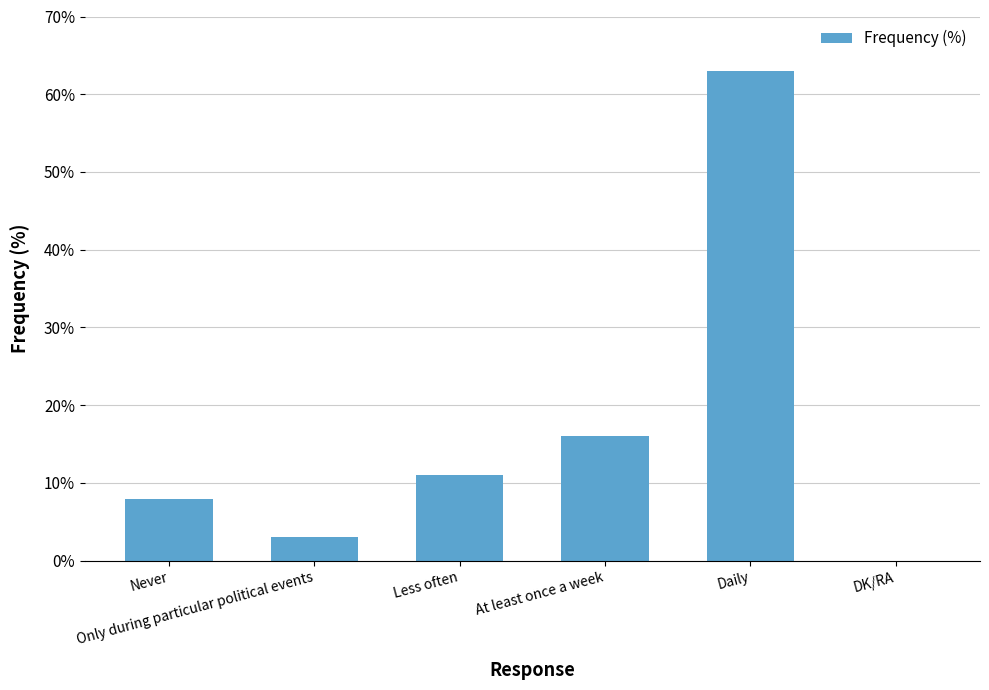

Approximately how many times larger is the value at Daily compared to Never?

7.9